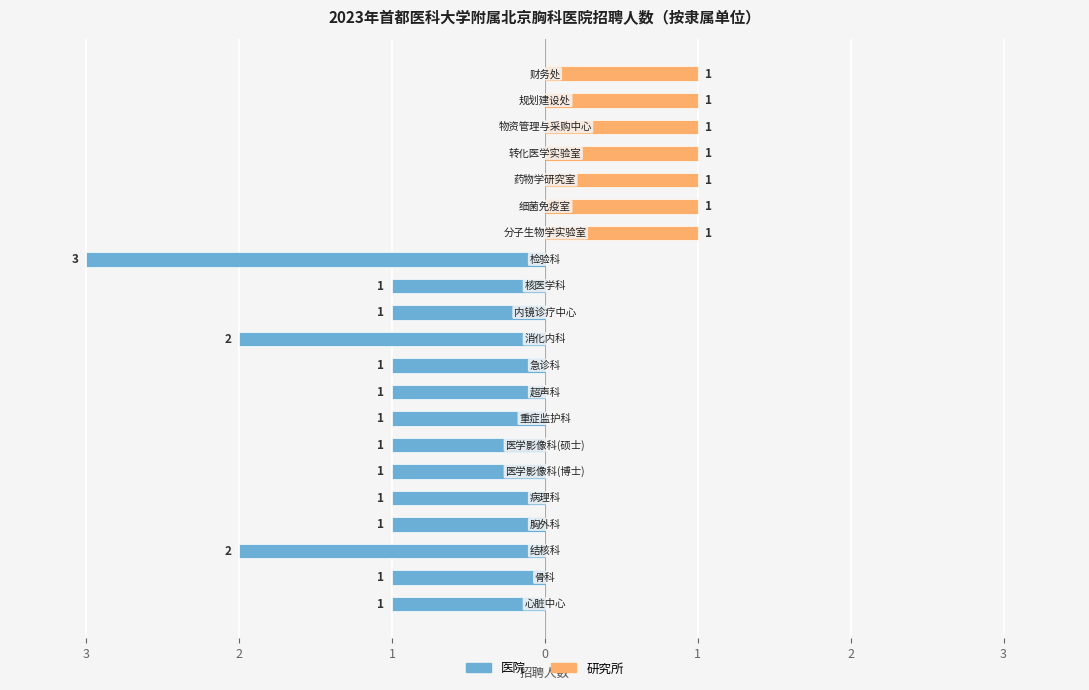

At how many categories does at least one series exceed -2?

21